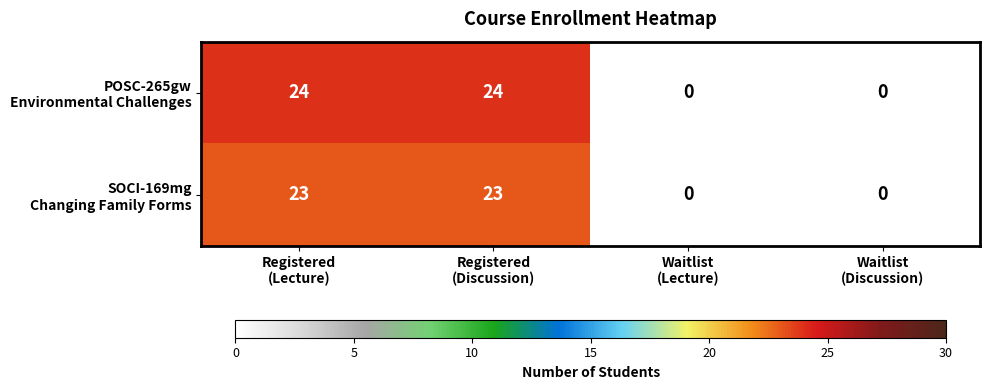

Which label corresponds to the largest value in the chart?

Registered
(Lecture)